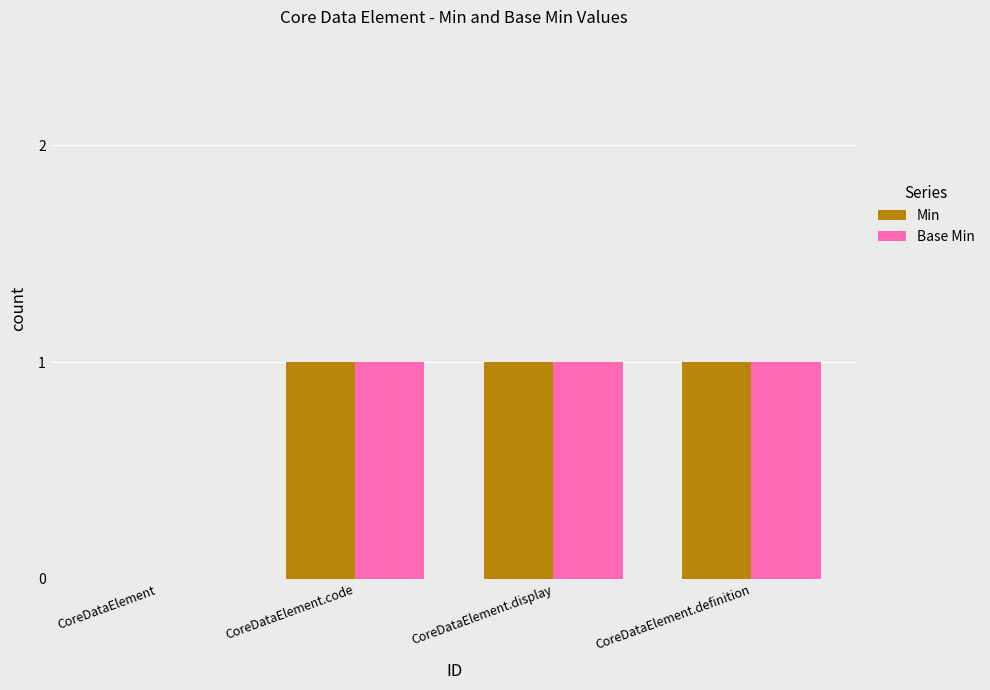

Is it true that Base Min equals 1 at CoreDataElement.display?

True